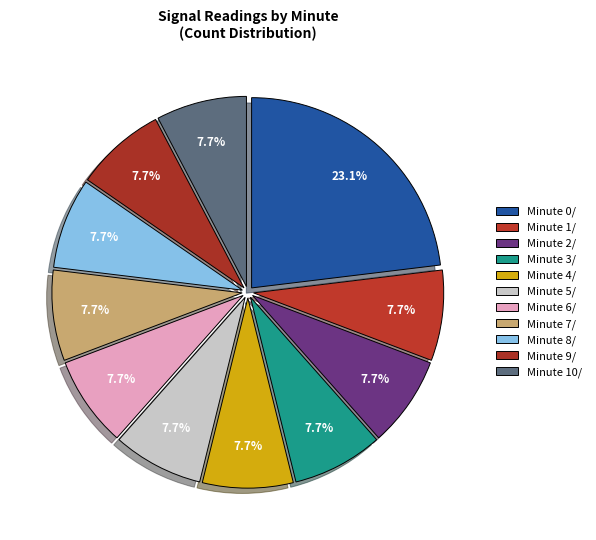

How many slices are in this pie chart?

11